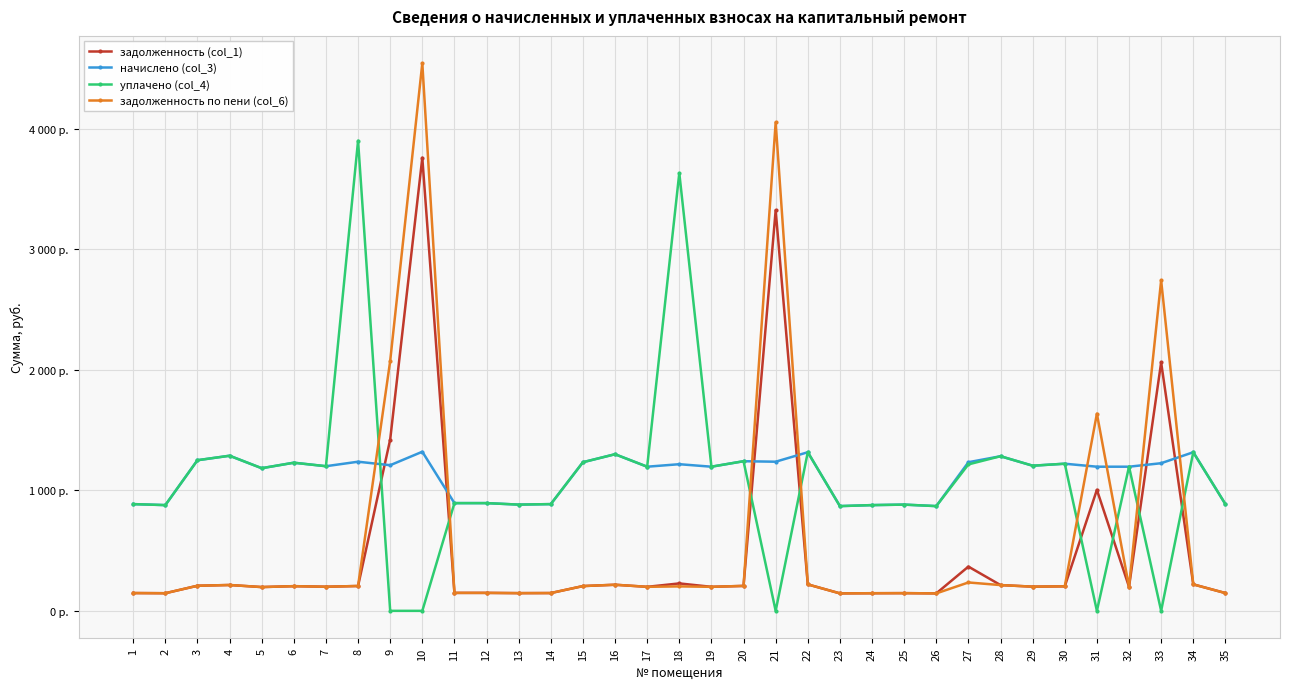

At which label does задолженность (col_1) first exceed 203?

3